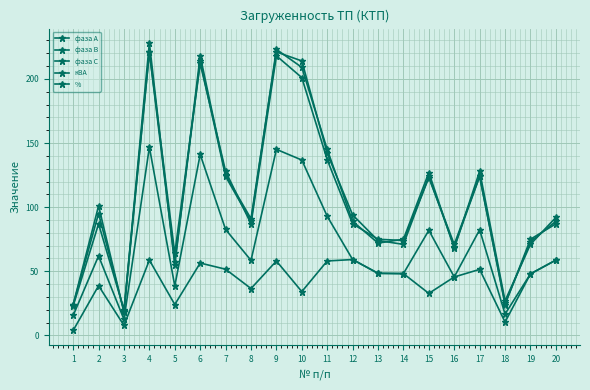

How many distinct data groups are displayed?

5